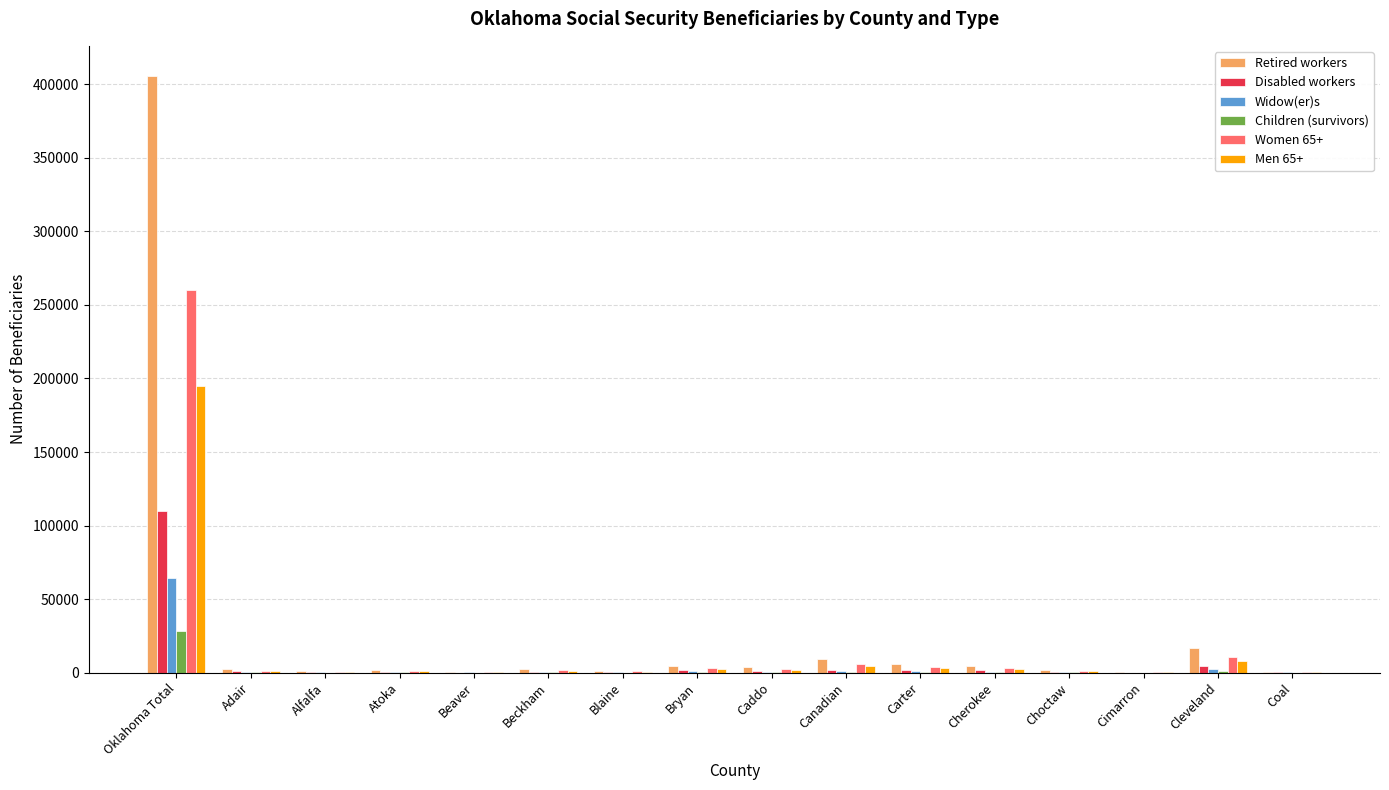

What is the maximum value for Children (survivors)?

28098